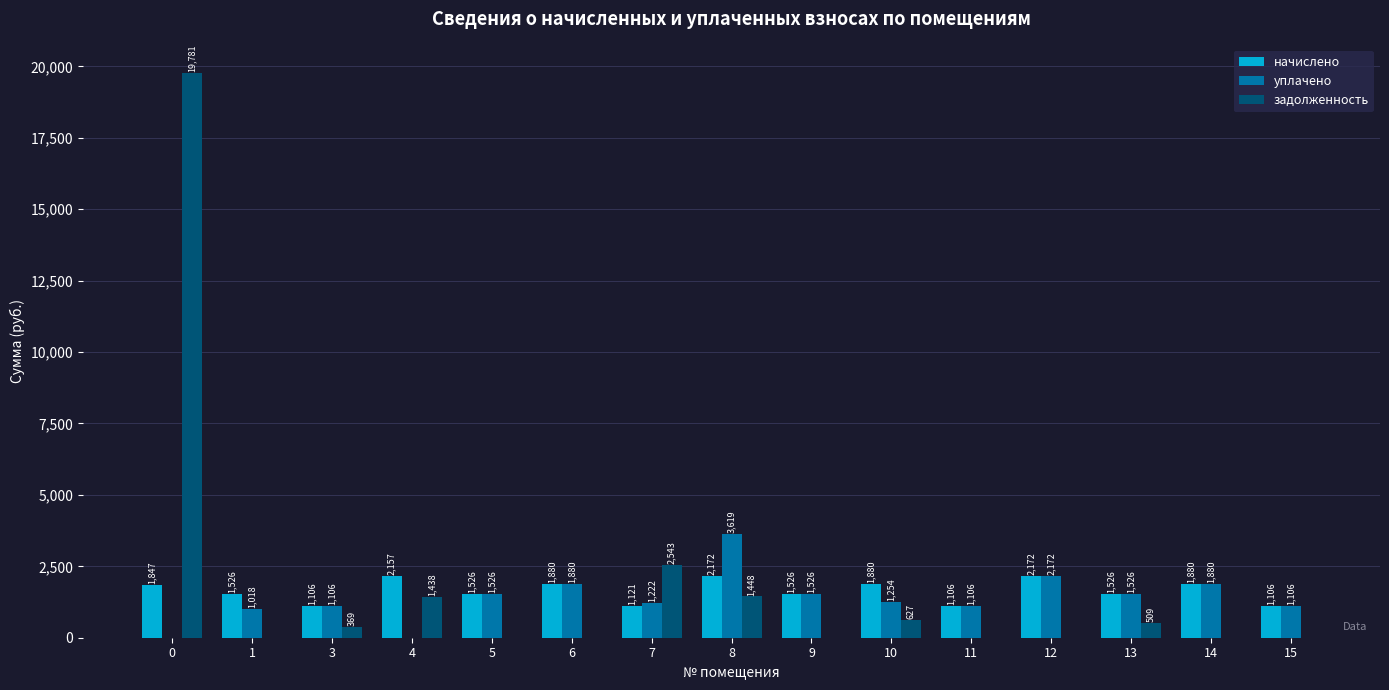

True or false: уплачено has a value of 1038.3 at 6.

False